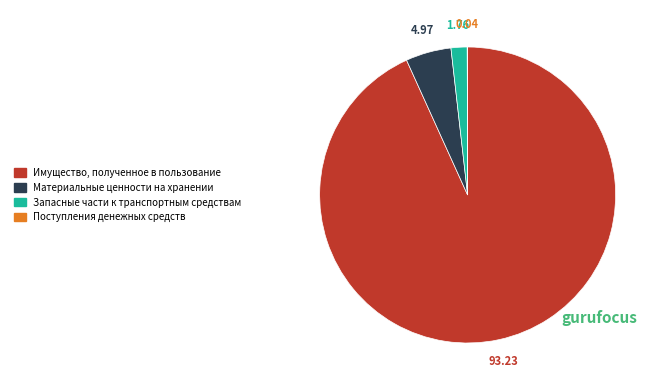

Does any single category account for the majority?

Yes